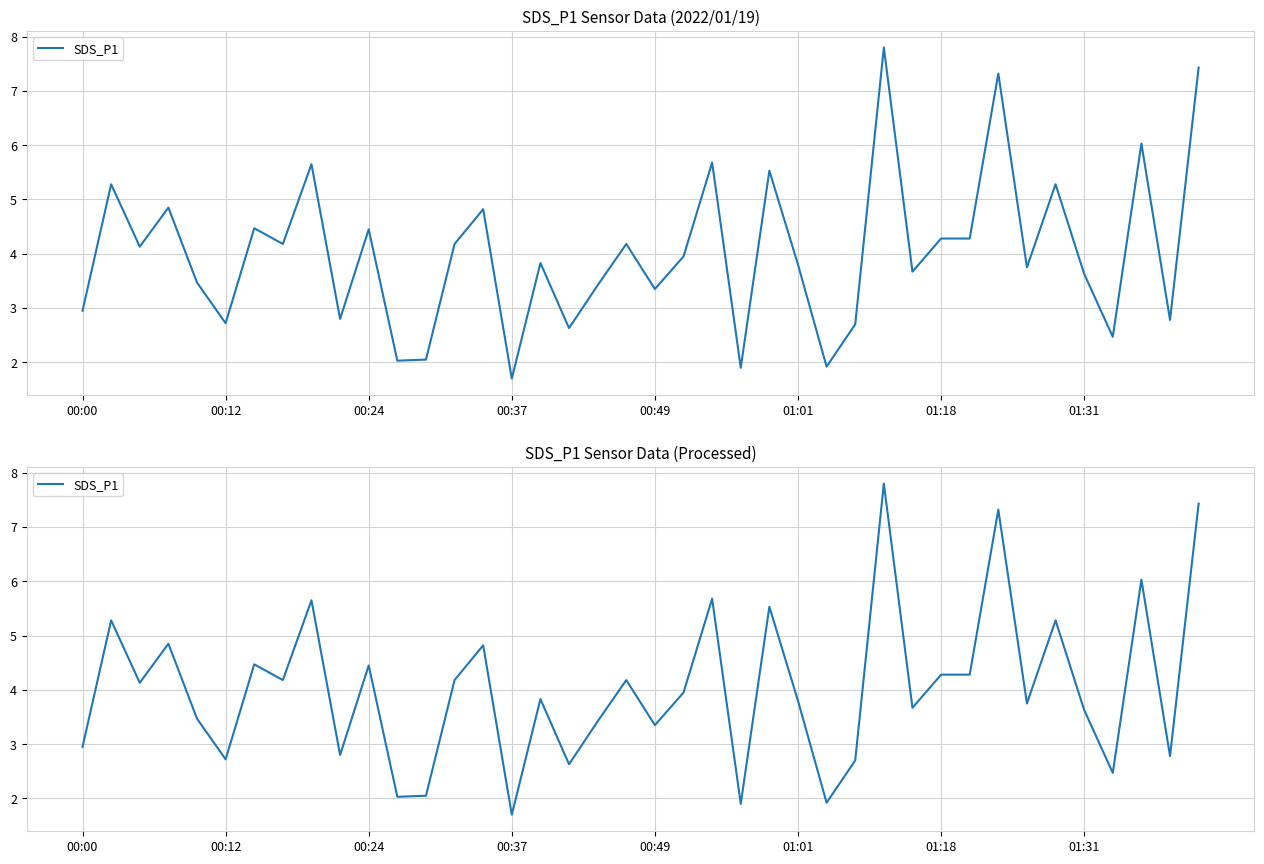

At which category does the chart reach its peak across all series?

28